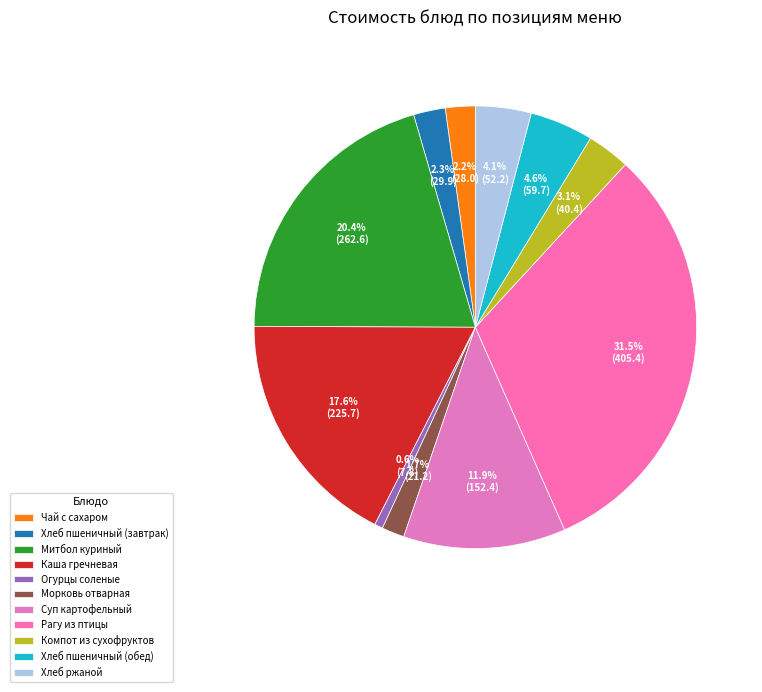

Between Хлеб пшеничный (завтрак) and Хлеб пшеничный (обед), which is larger?

Хлеб пшеничный (обед)